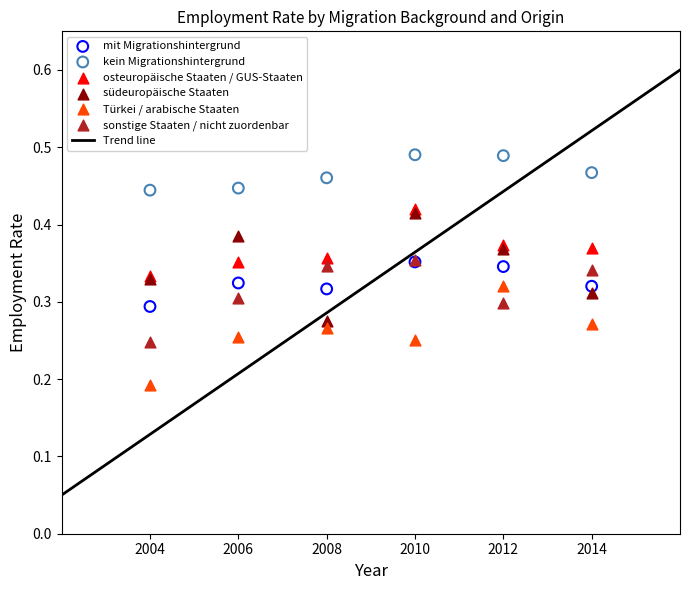

Which series contains the lowest Y value?

Türkei / arabische Staaten